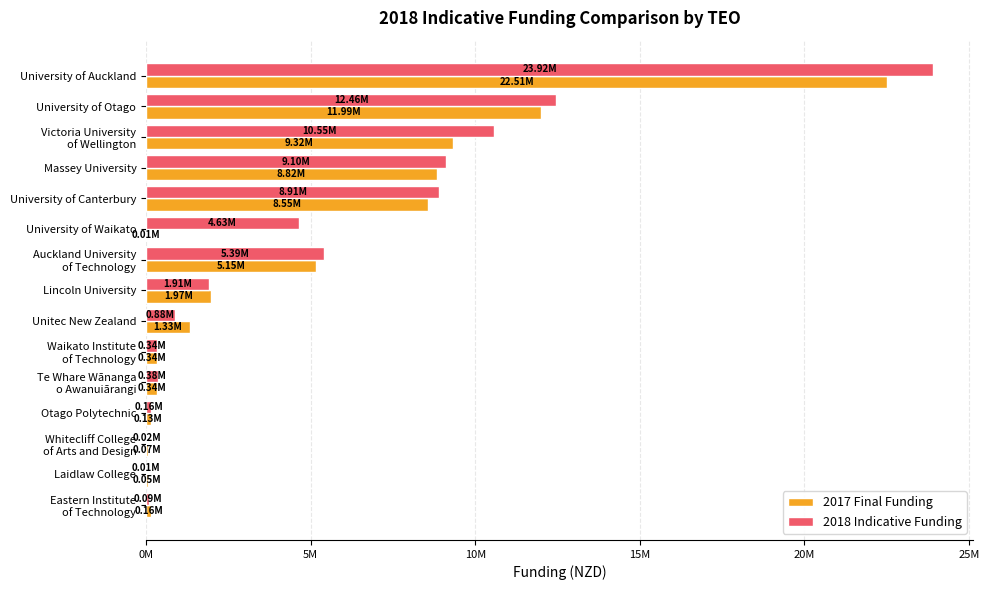

What are all the series names shown in the legend?

2017 Final Funding, 2018 Indicative Funding